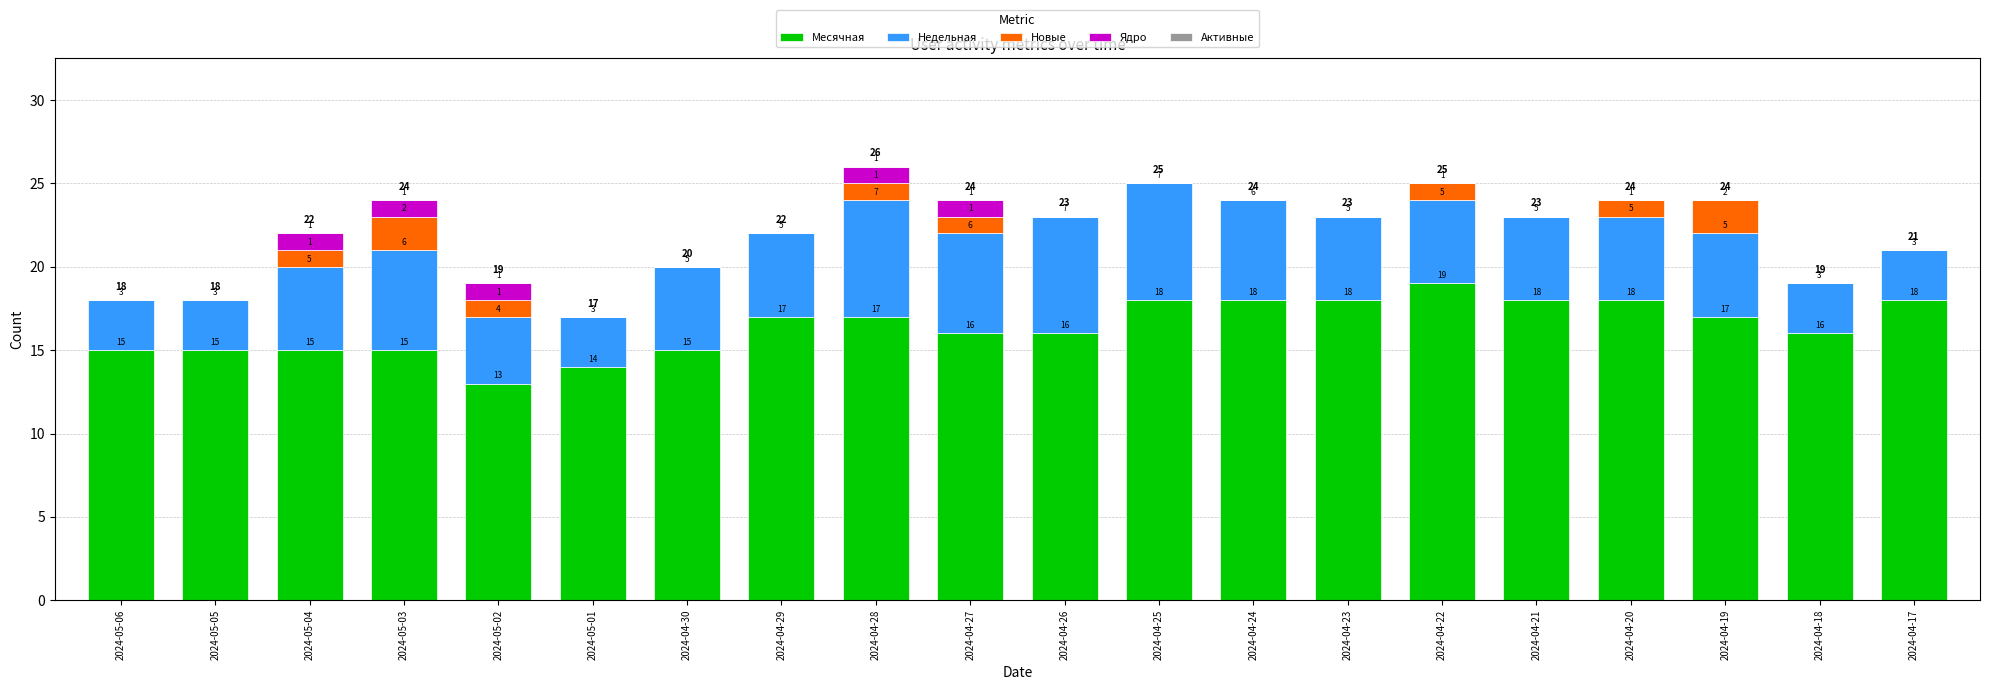

Reading right to left, transcribe the values for Месячная.

2024-04-17=18	2024-04-18=16	2024-04-19=17	2024-04-20=18	2024-04-21=18	2024-04-22=19	2024-04-23=18	2024-04-24=18	2024-04-25=18	2024-04-26=16	2024-04-27=16	2024-04-28=17	2024-04-29=17	2024-04-30=15	2024-05-01=14	2024-05-02=13	2024-05-03=15	2024-05-04=15	2024-05-05=15	2024-05-06=15